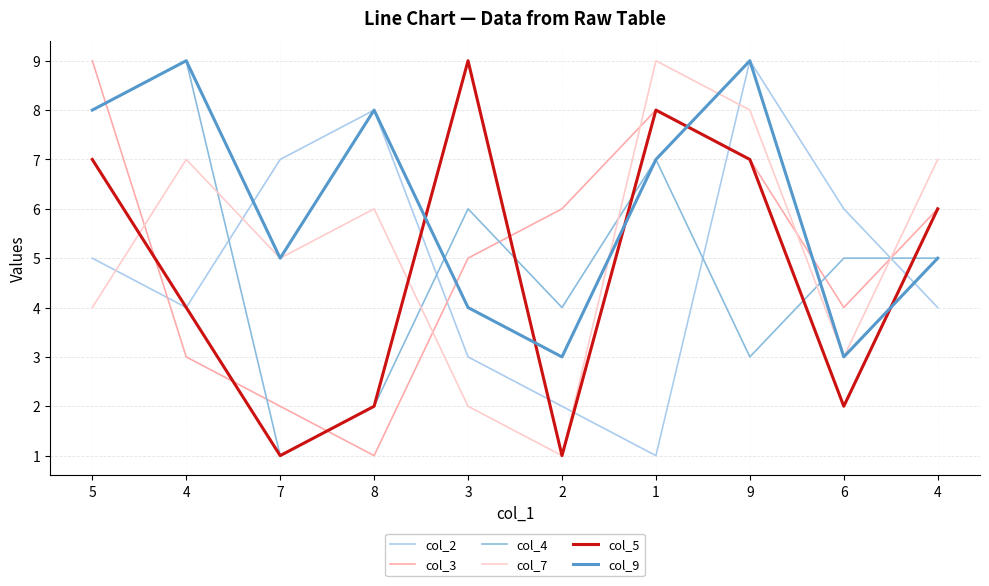

What is the value of the col_9 point at the 9th from the left?

3